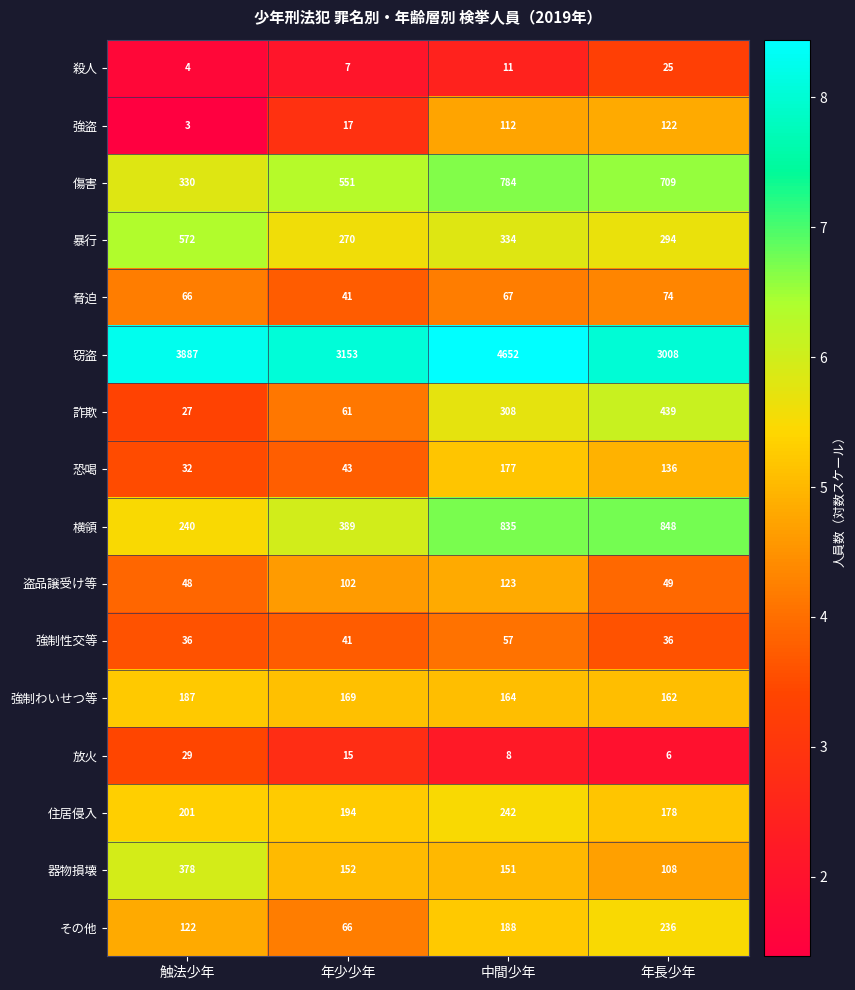

Which series has the largest total across all categories?

窃盗